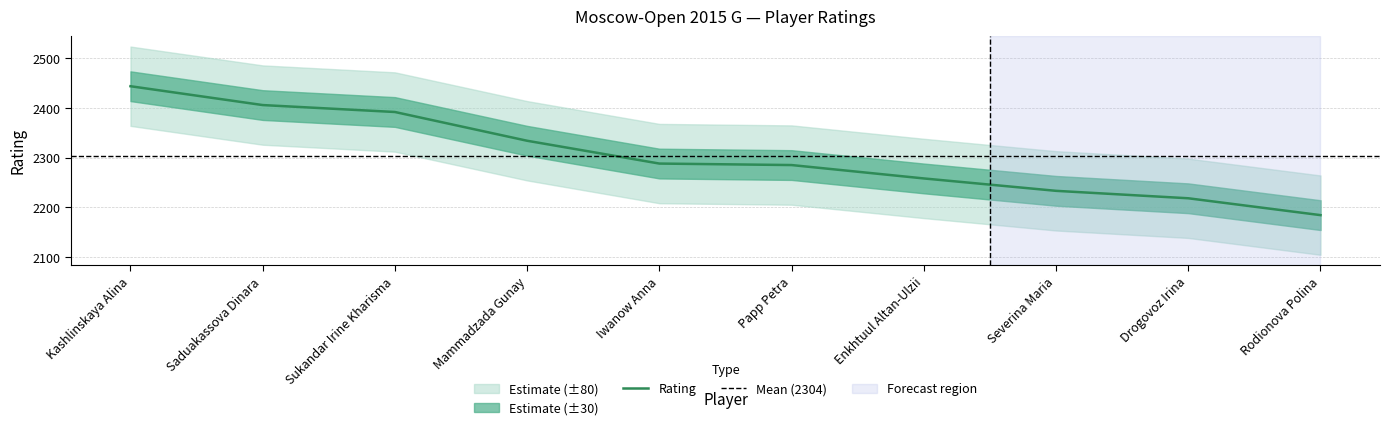

What is the ratio of the value at Iwanow Anna to the value at Mammadzada Gunay?

1.0